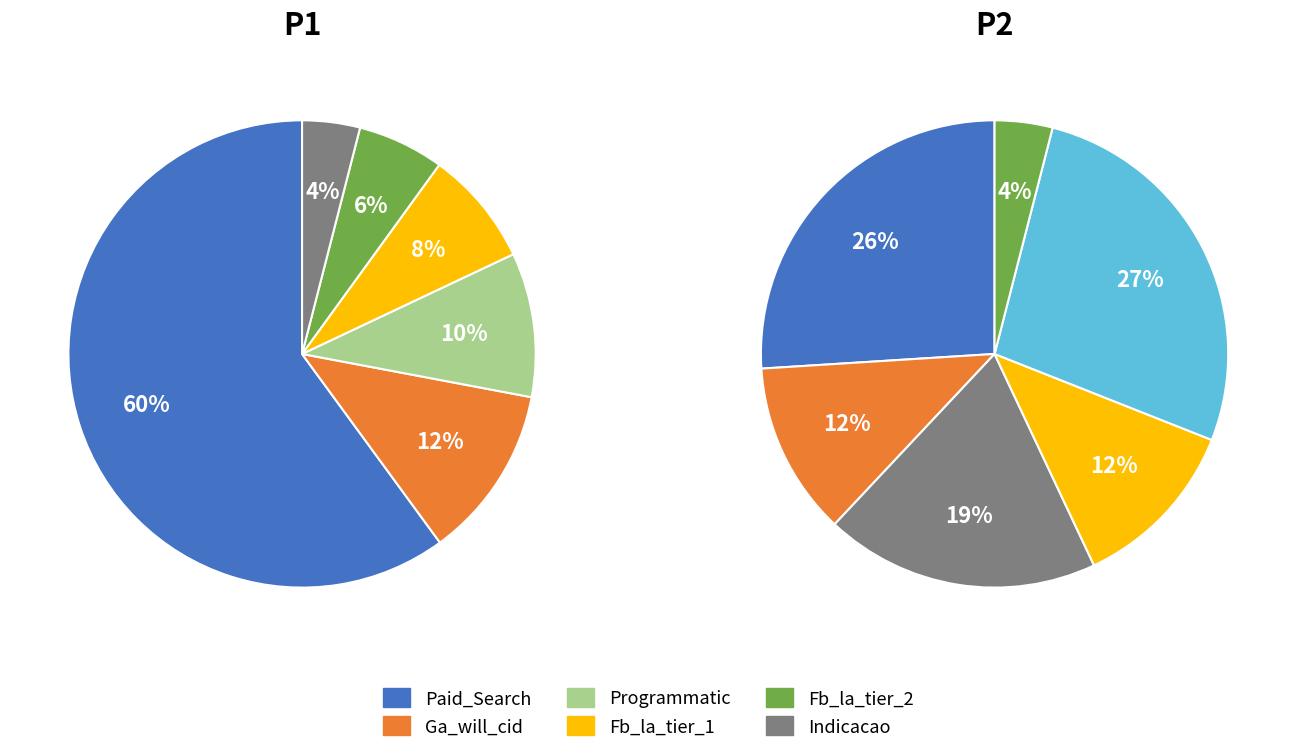

Which has a higher value, P2 or 12?

P2